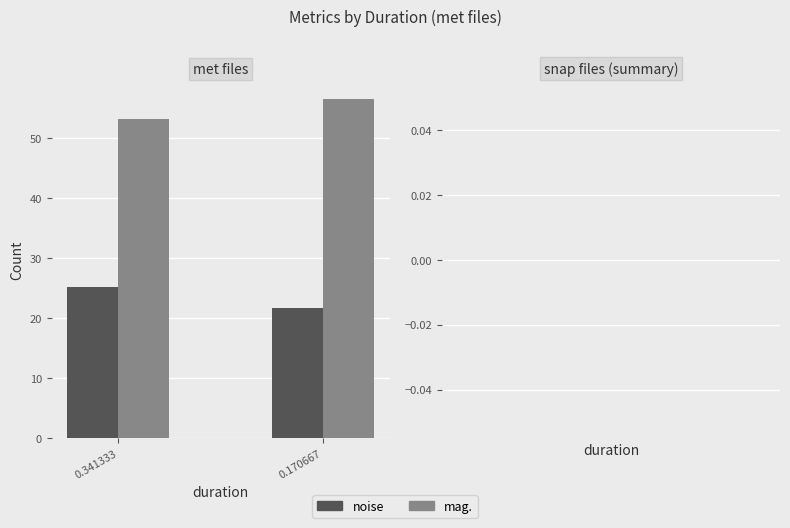

The value of noise at 0.341333 is 35.4. True or false?

False